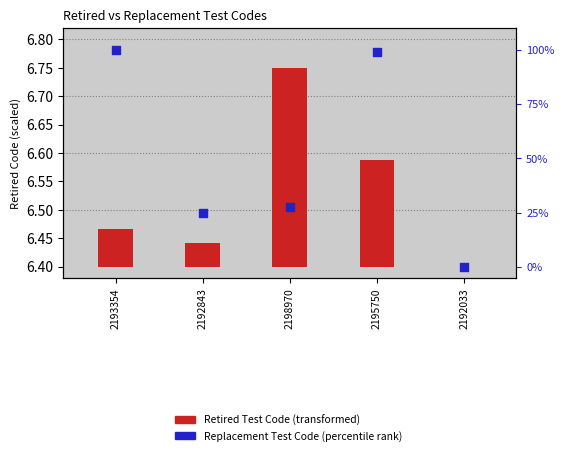

Which has a higher value, 2192843 or 2193354?

2193354